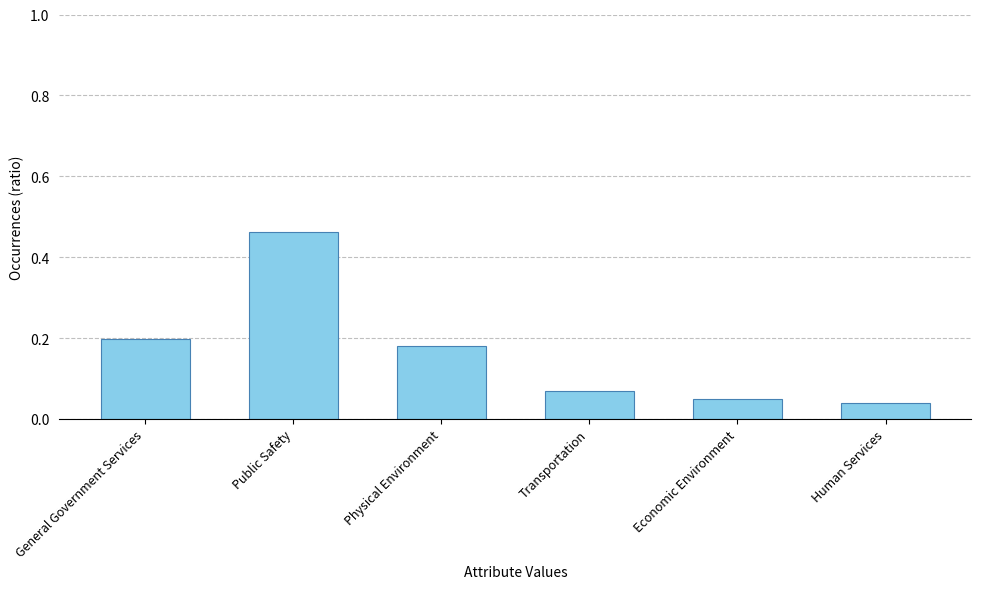

The chart shows a value of 0.1 at Human Services. True or false?

False